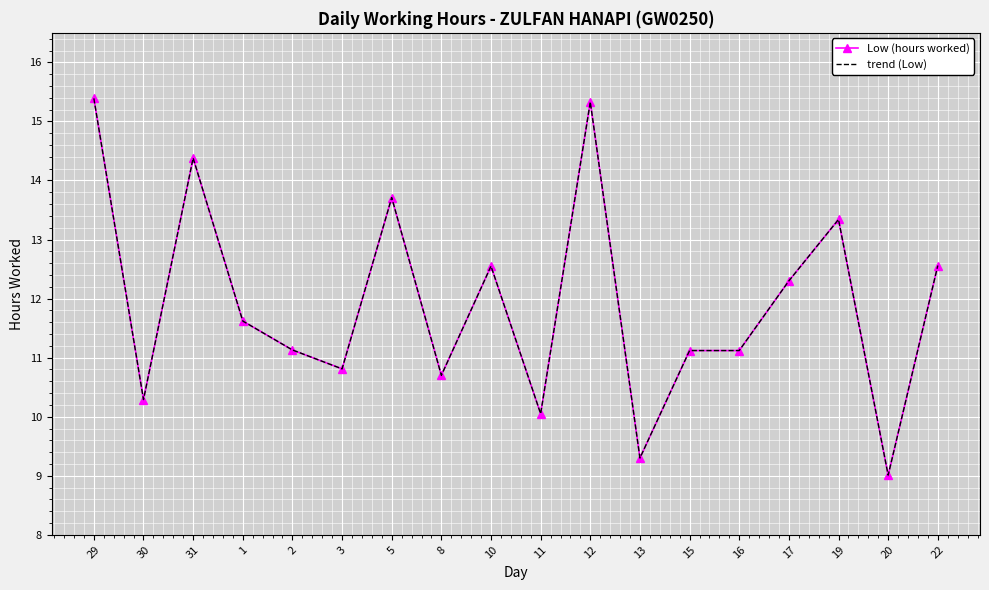

Which series has the largest total across all categories?

Low (hours worked)